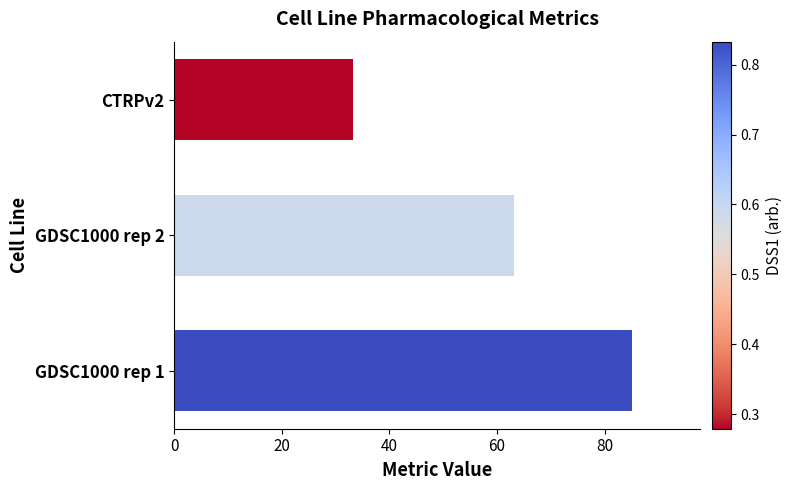

Are the bars horizontal?

Yes